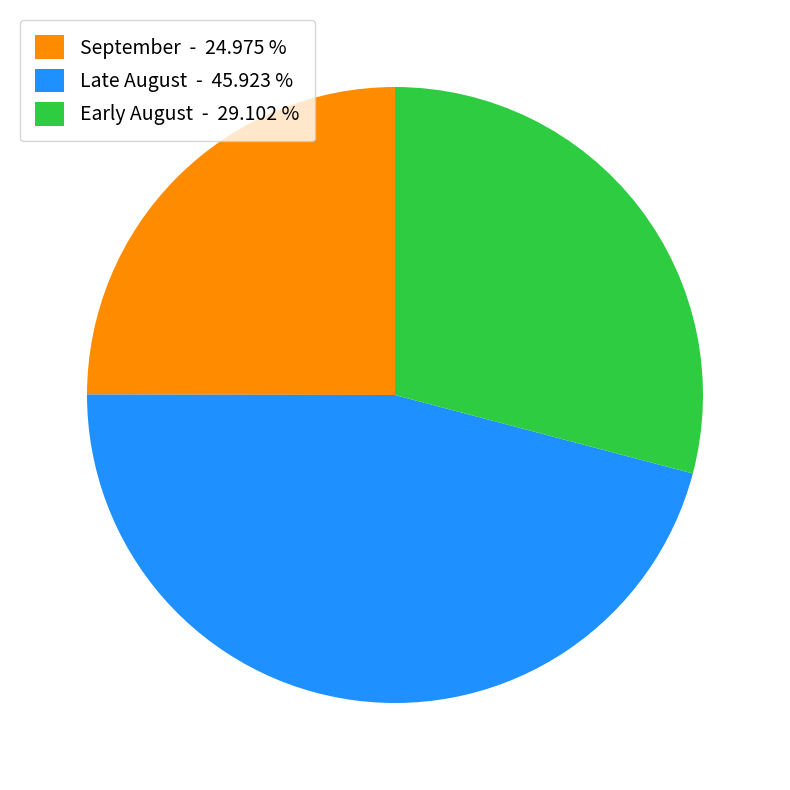

Is the sum of Late August - 45.923 % and September - 24.975 % greater than half?

Yes